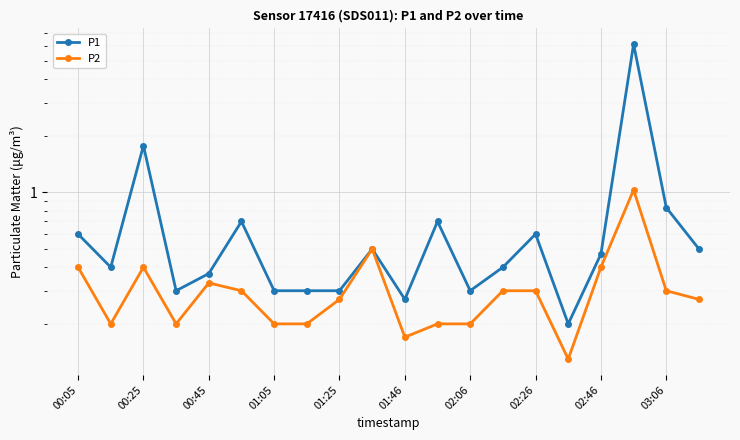

Between 00:25 and 19, which series saw the biggest shift?

P1